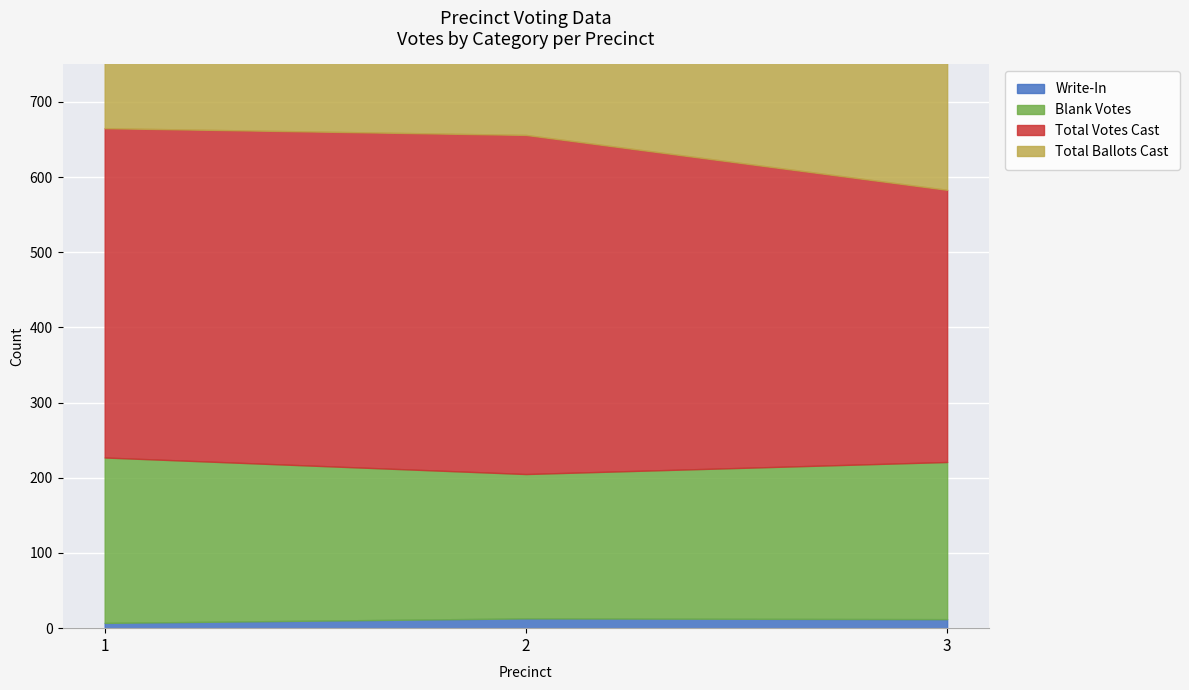

Where is Total Votes Cast nearest to the value 406?

1